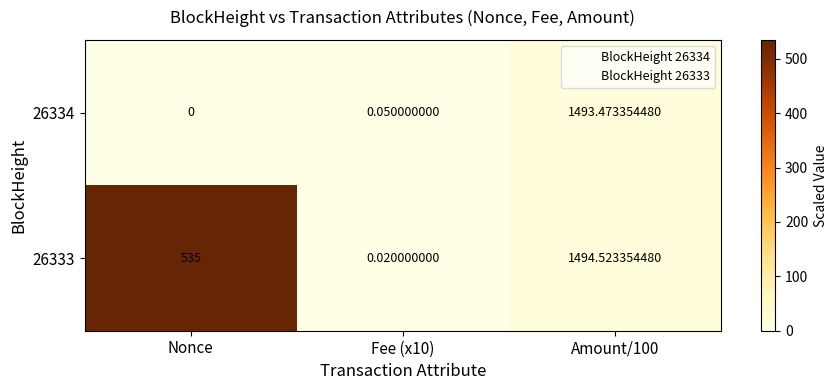

Where is 26333 nearest to the value 747?

Nonce